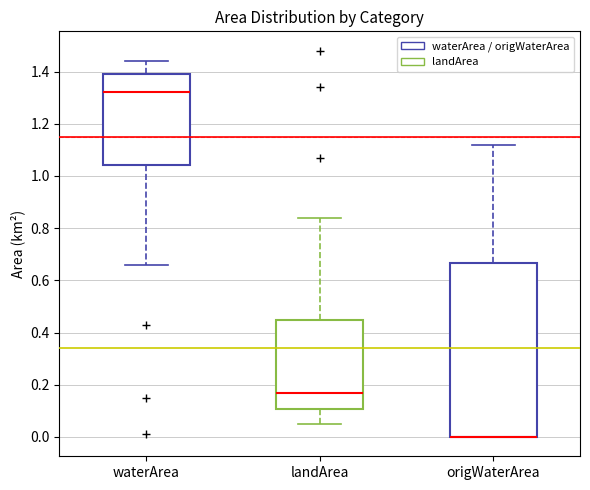

Where does the median line of the box for landArea sit on the y-axis? The values are not printed on the chart, so give them approximately, as read against the axis.

0.18